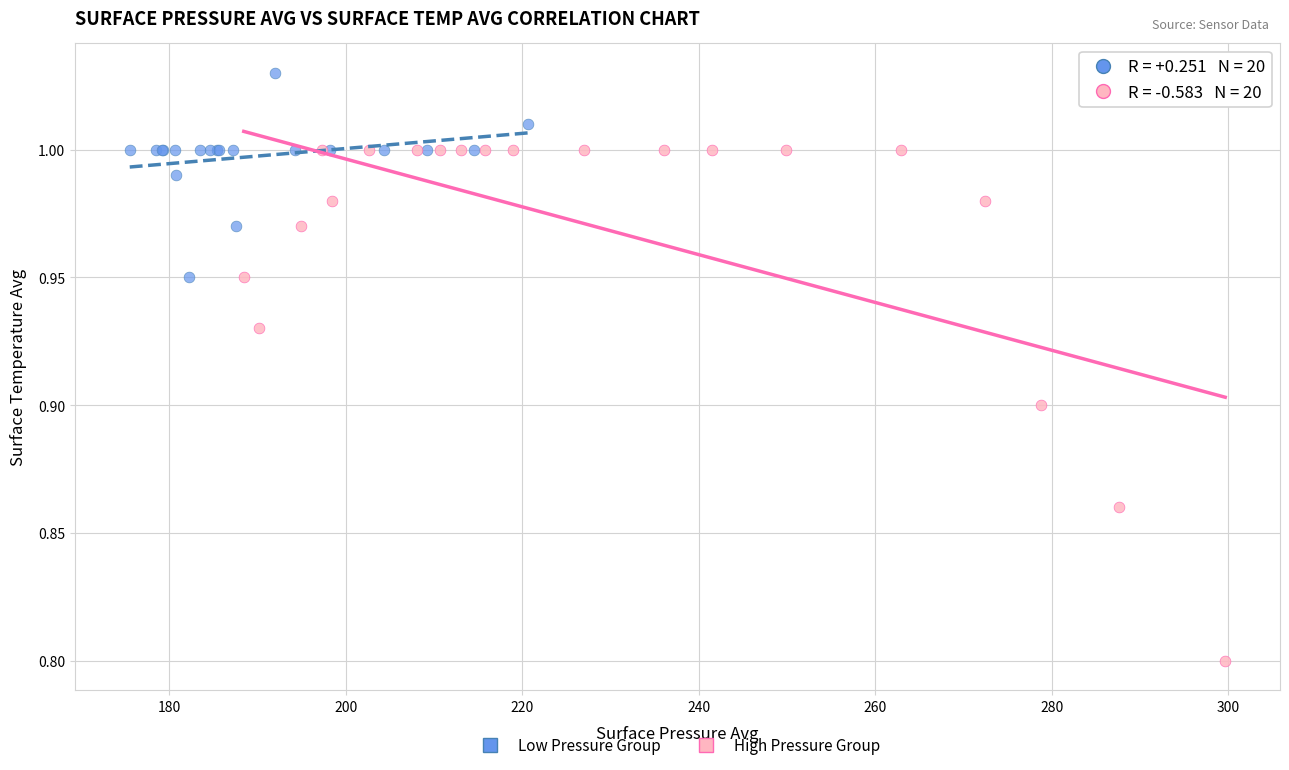

Which series reaches the minimum Y coordinate?

High Pressure Group